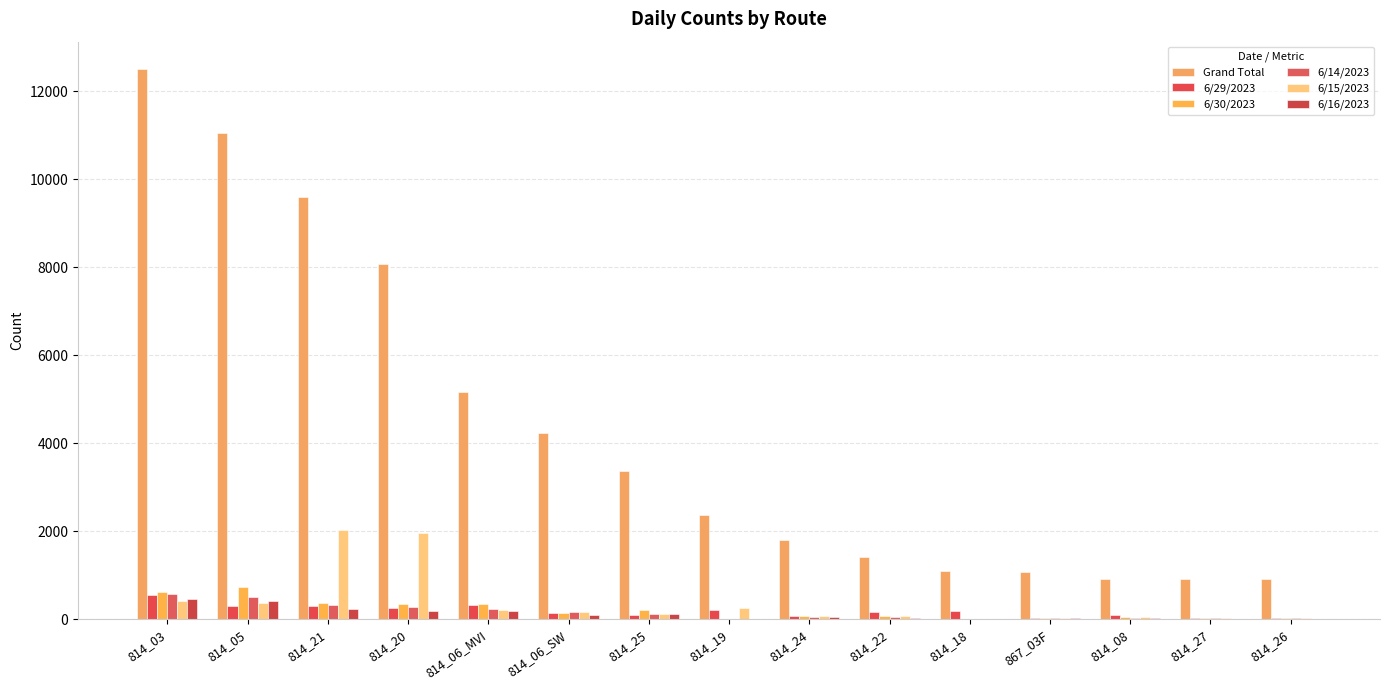

What is the total value across all series at 814_18?

1303